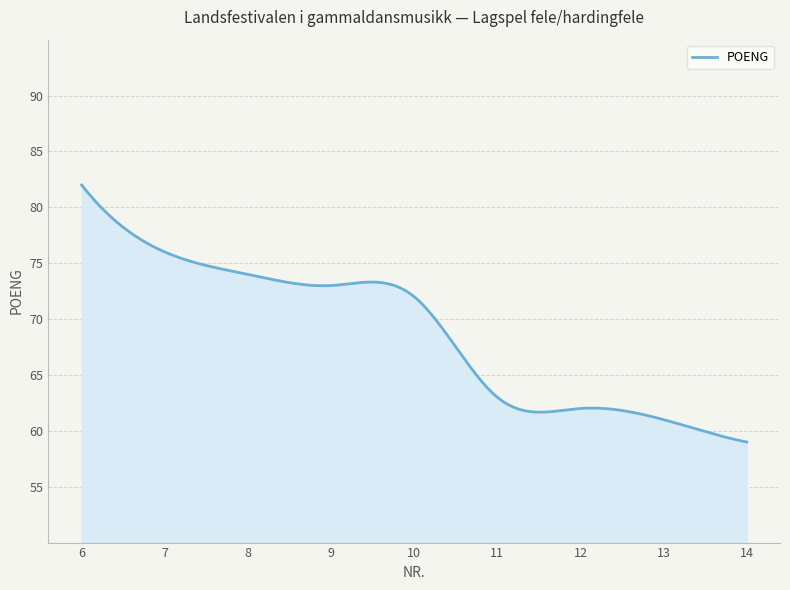

What is the difference between the maximum and minimum values?

23.0